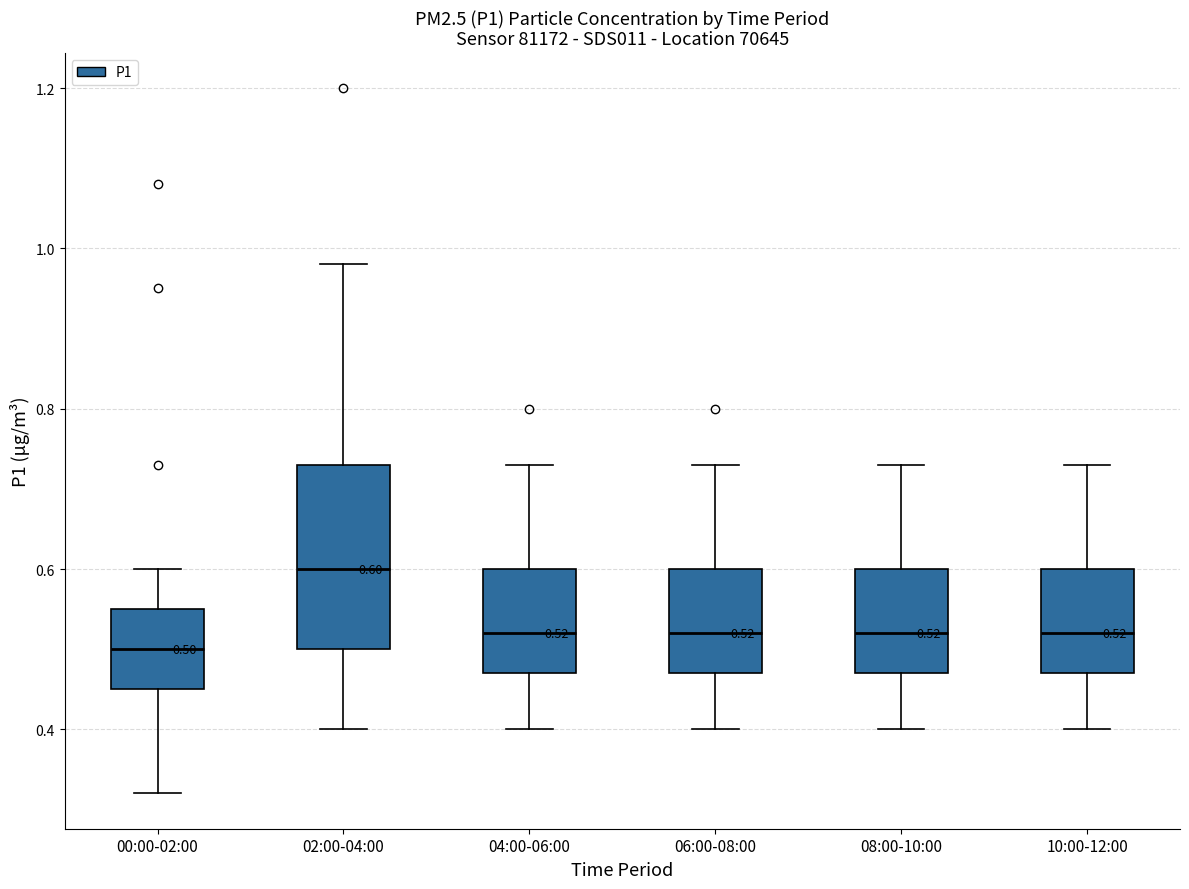

Which box is the tallest, from its lower edge to its upper edge?

02:00-04:00